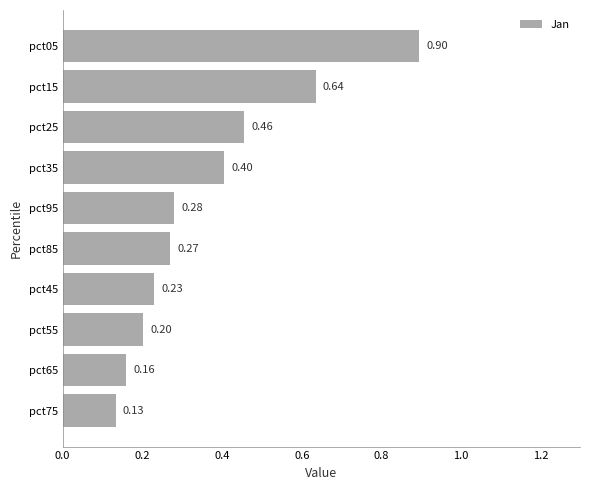

What is the change in value from pct55 to pct15?

+0.4